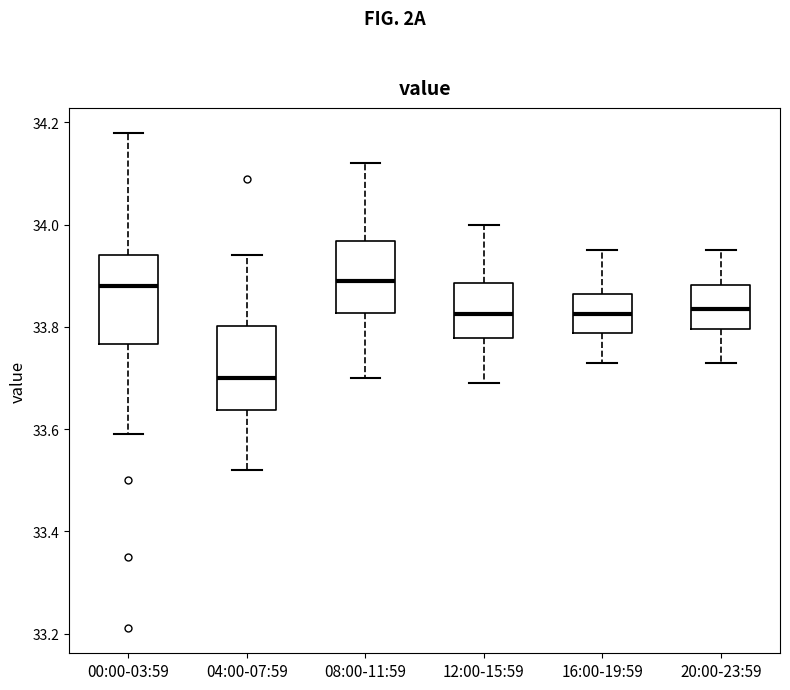

Which box has the lowest median line?

04:00-07:59